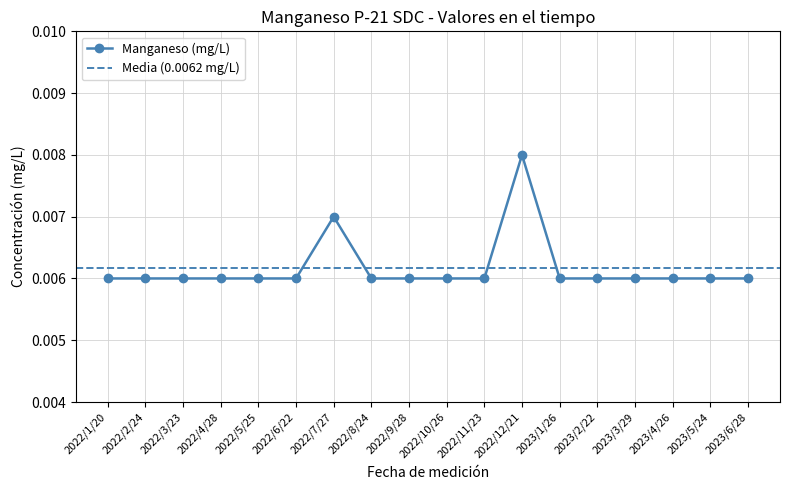

Rank the categories by value from highest to lowest.

2022/12/21, 2022/7/27, 2022/1/20, 2022/2/24, 2022/3/23, 2022/4/28, 2022/5/25, 2022/6/22, 2022/8/24, 2022/9/28, 2022/10/26, 2022/11/23, 2023/1/26, 2023/2/22, 2023/3/29, 2023/4/26, 2023/5/24, 2023/6/28